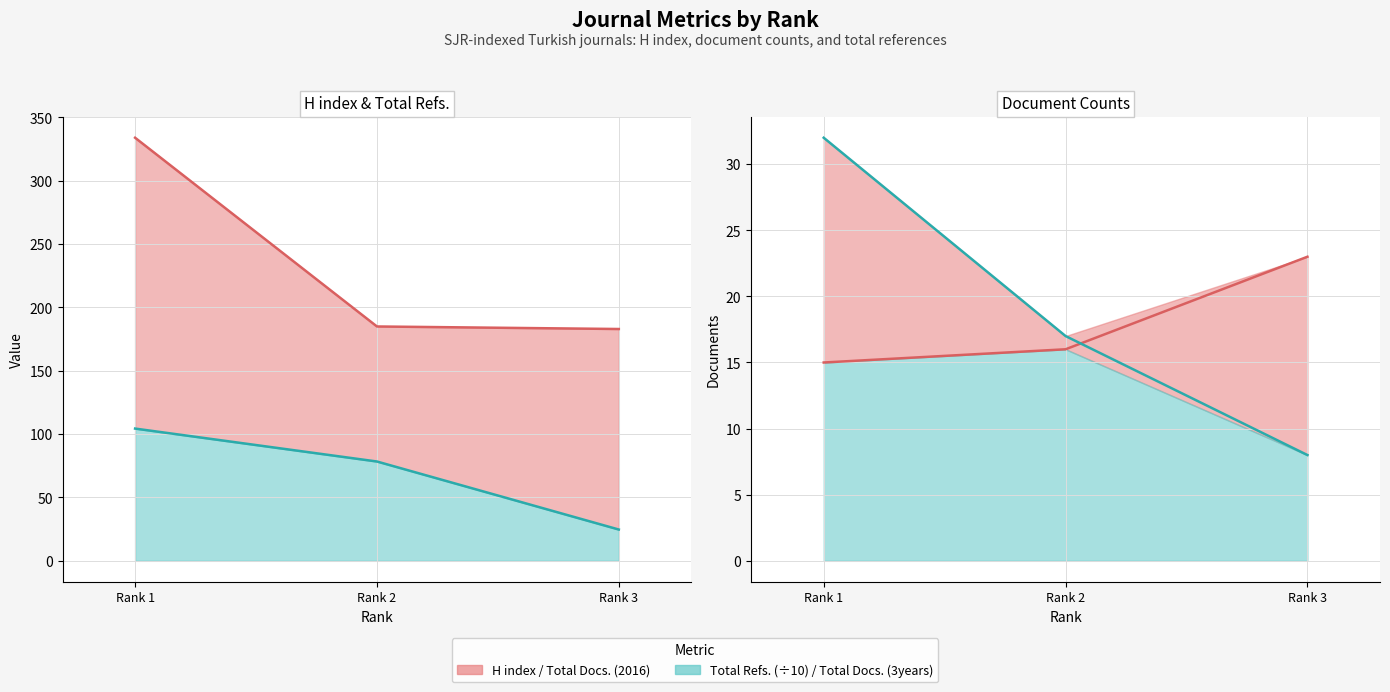

What is the minimum value for H index?

183.0